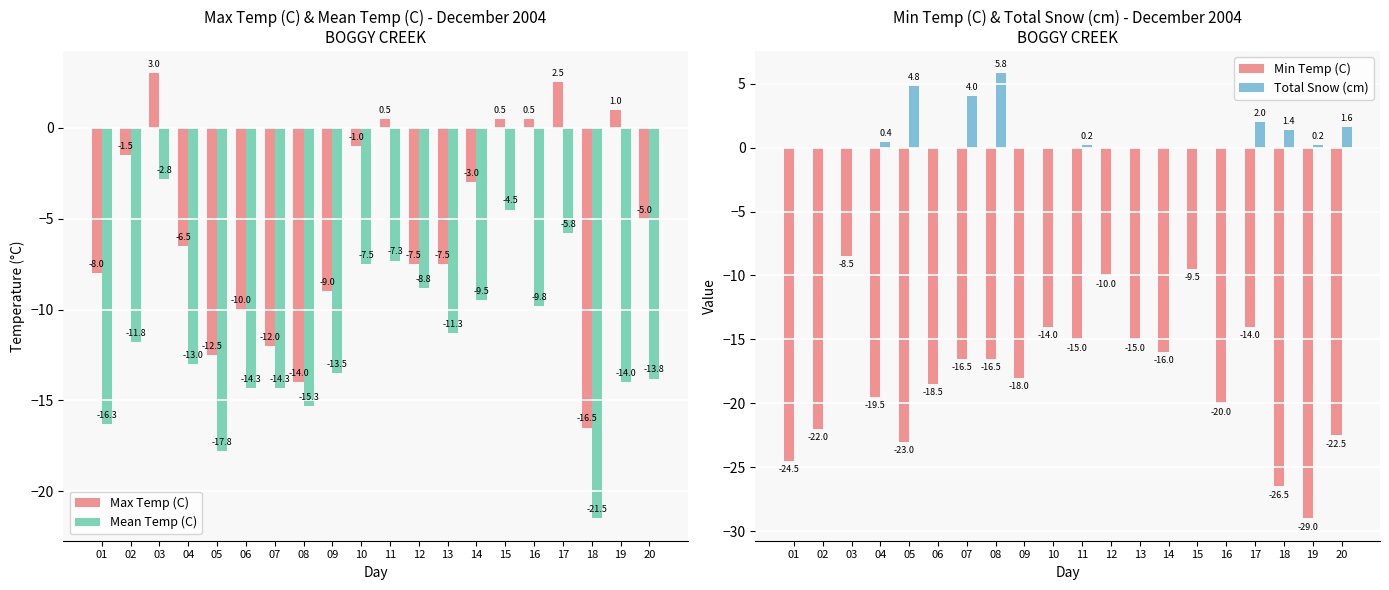

What is the difference between the maximum and minimum values in the Min Temp (C) series?

20.5